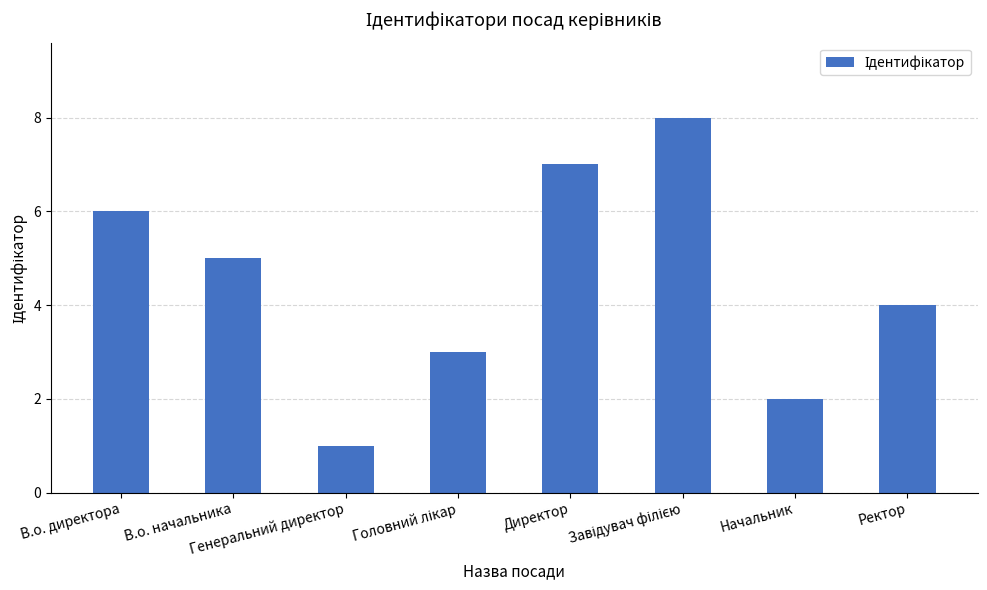

What is the ratio of the value at Ректор to the value at В.о. директора?

0.7